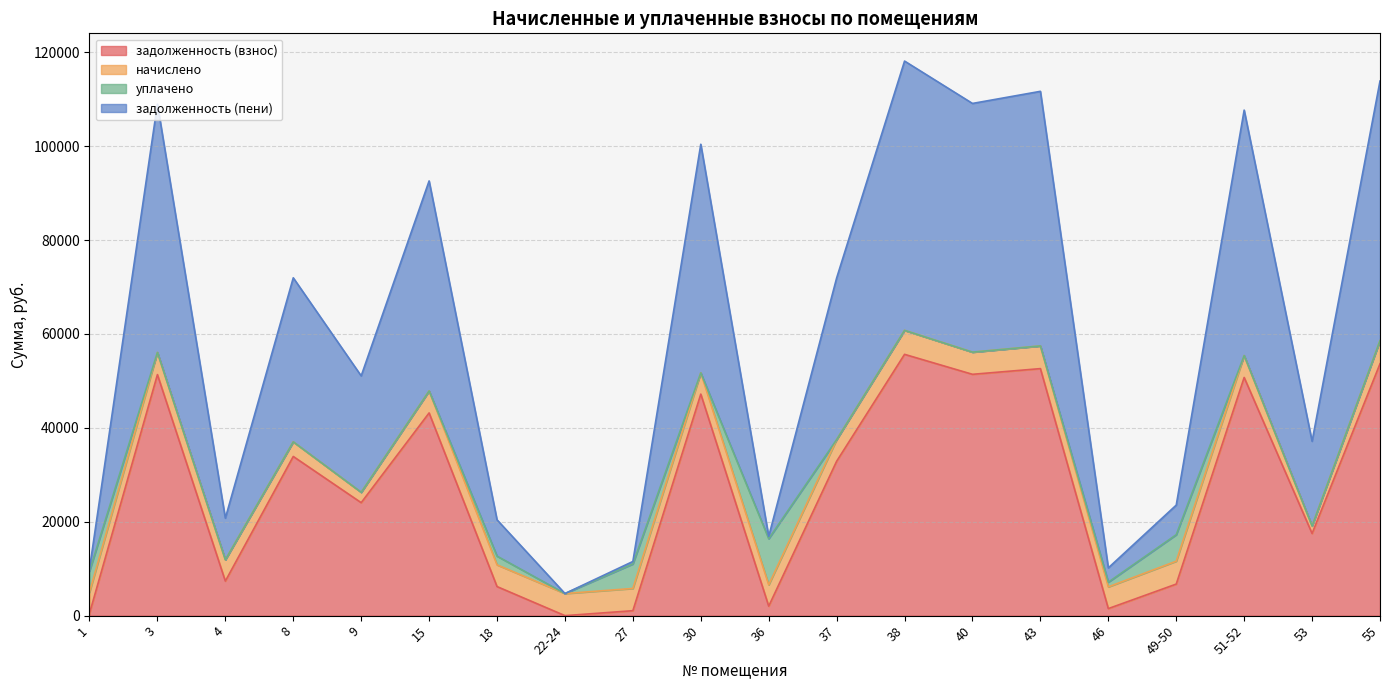

Which category has the highest value across all series?

38